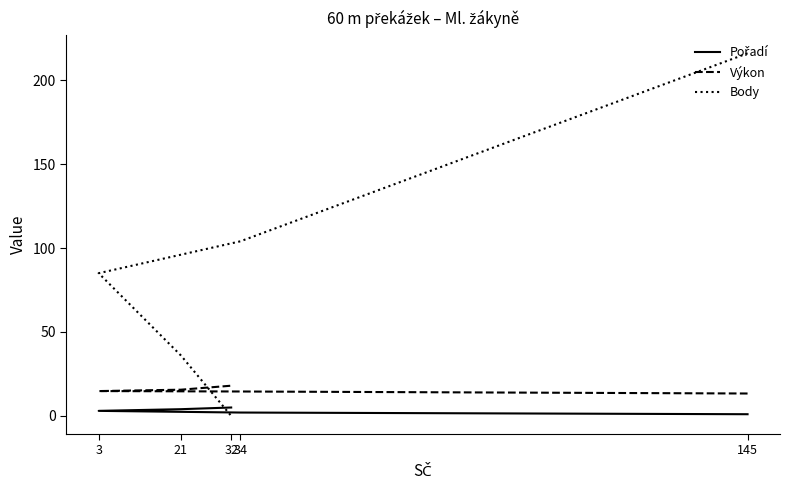

The Body series shows 161.4 at 34. True or false?

False